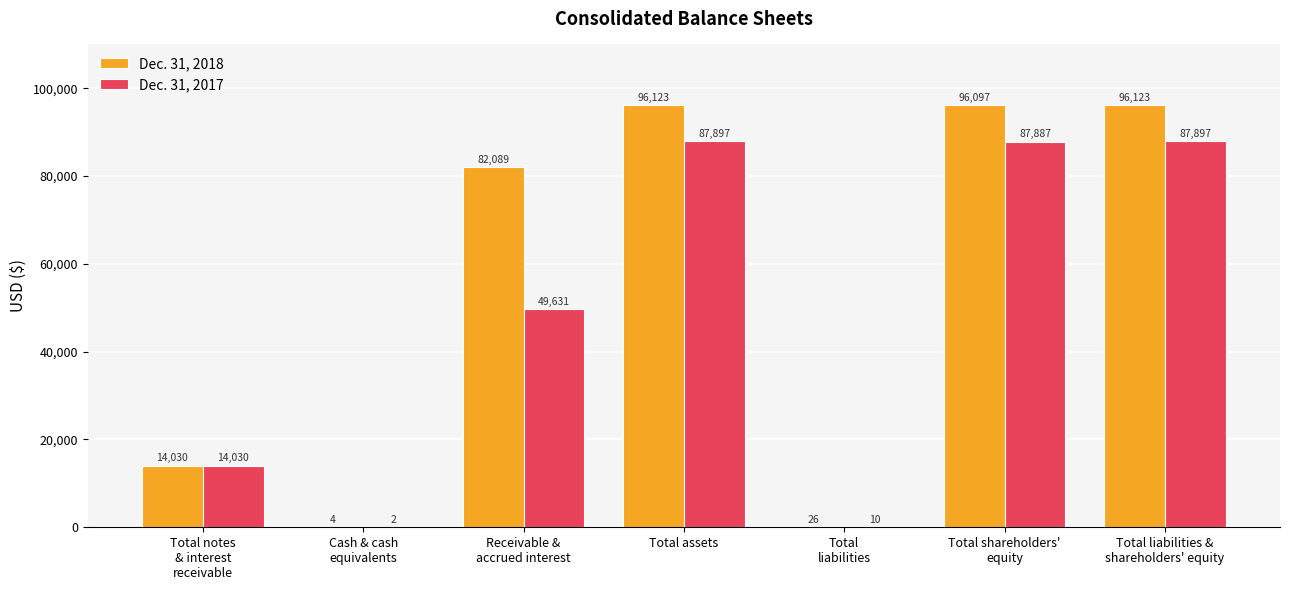

The value of Dec. 31, 2018 at Total notes
& interest
receivable is 22927. True or false?

False